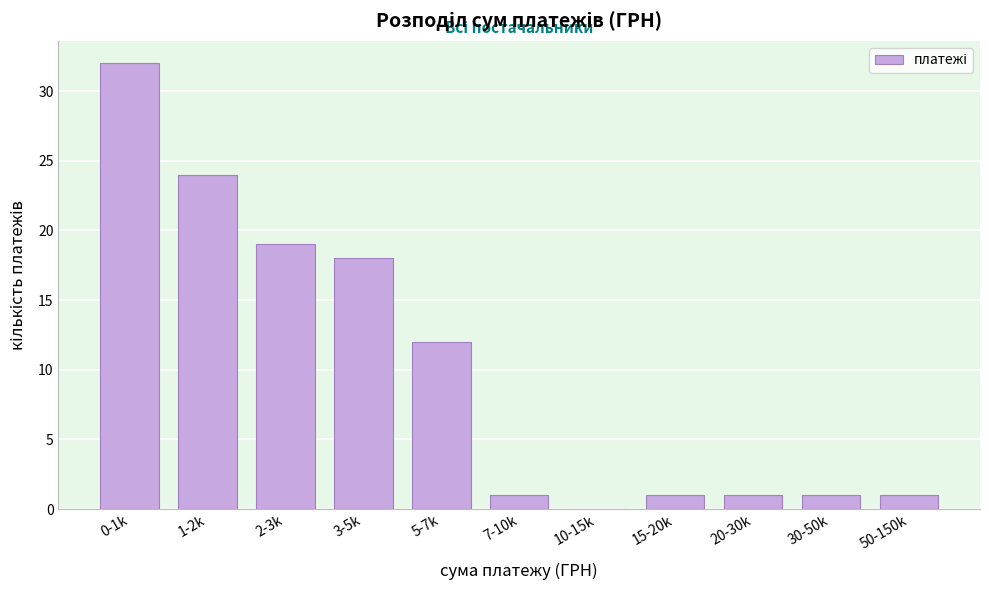

Reading left to right, list all the values displayed in this chart.

0-1k=32	1-2k=24	2-3k=19	3-5k=18	5-7k=12	7-10k=1	10-15k=0	15-20k=1	20-30k=1	30-50k=1	50-150k=1